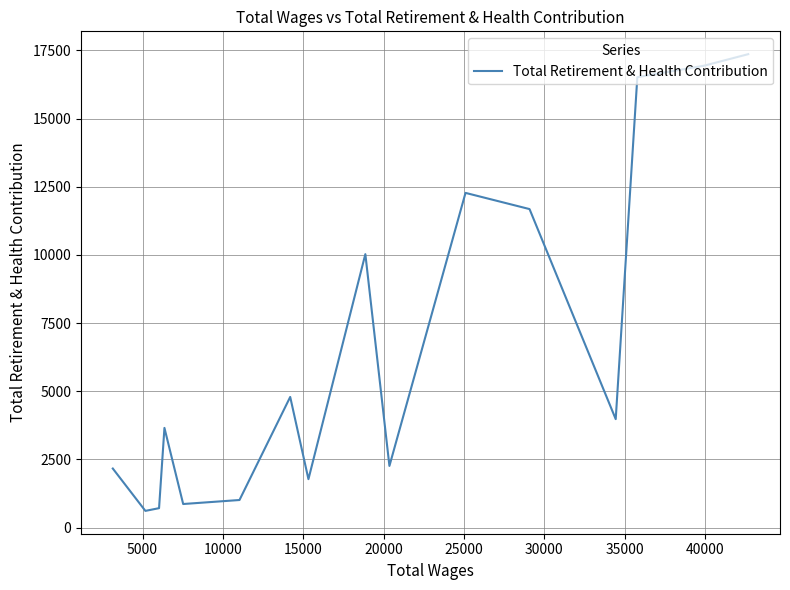

What is the sum of all values?

106625